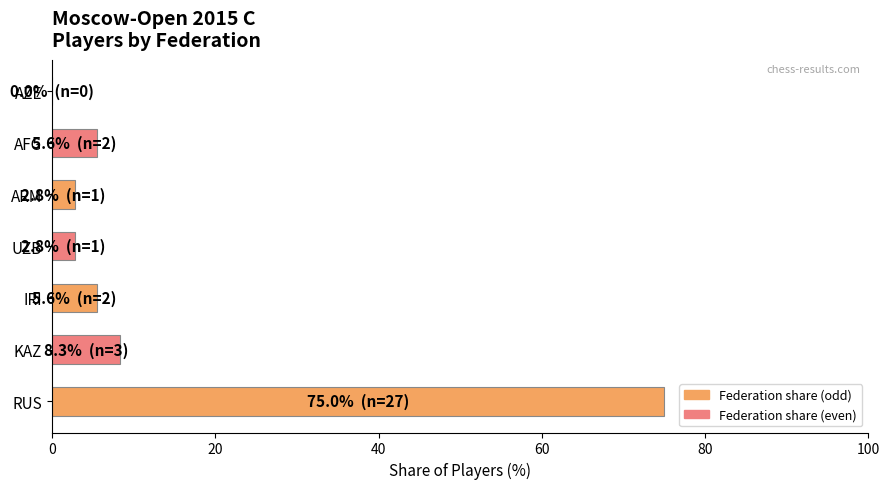

What is the average value?

14.3